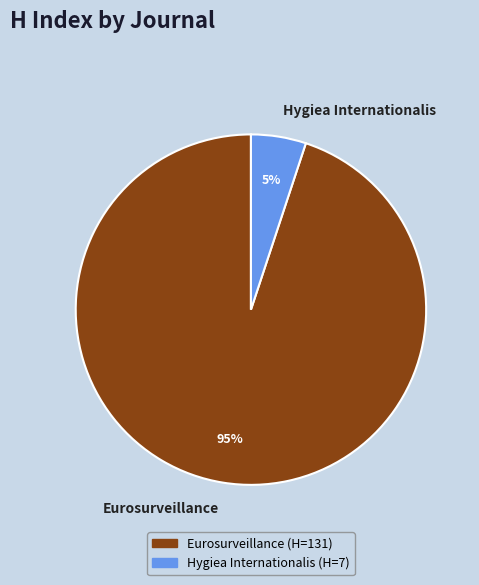

How many slices are in this pie chart?

2